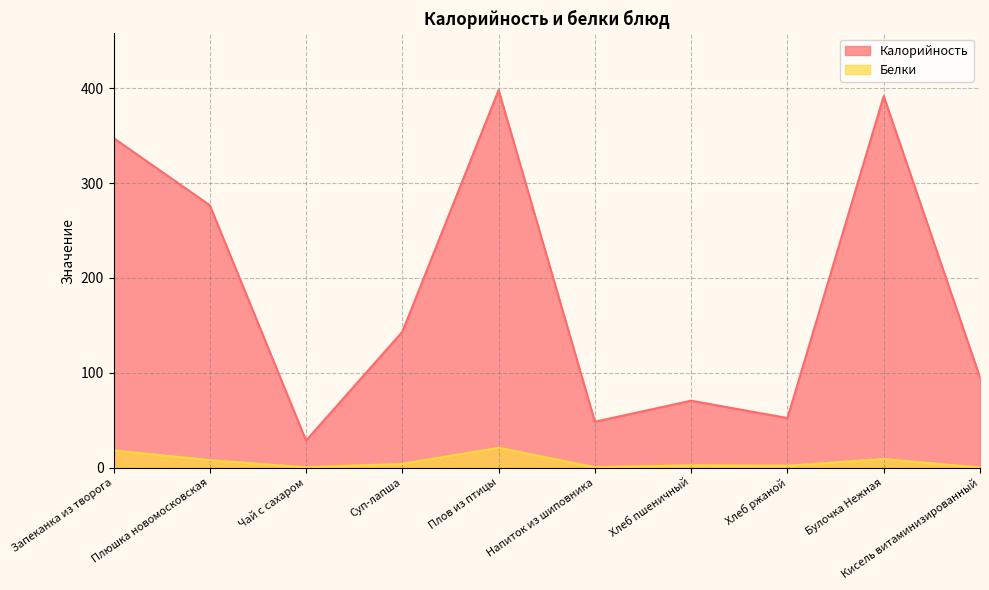

What are all the series names shown in the legend?

Калорийность, Белки